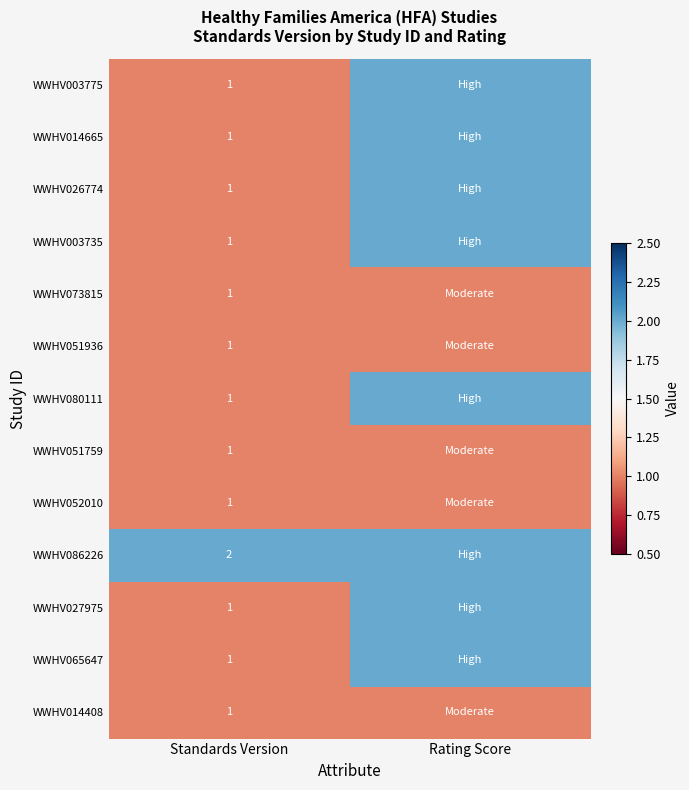

True or false: WWHV003735 has a value of 1 at Standards Version.

True